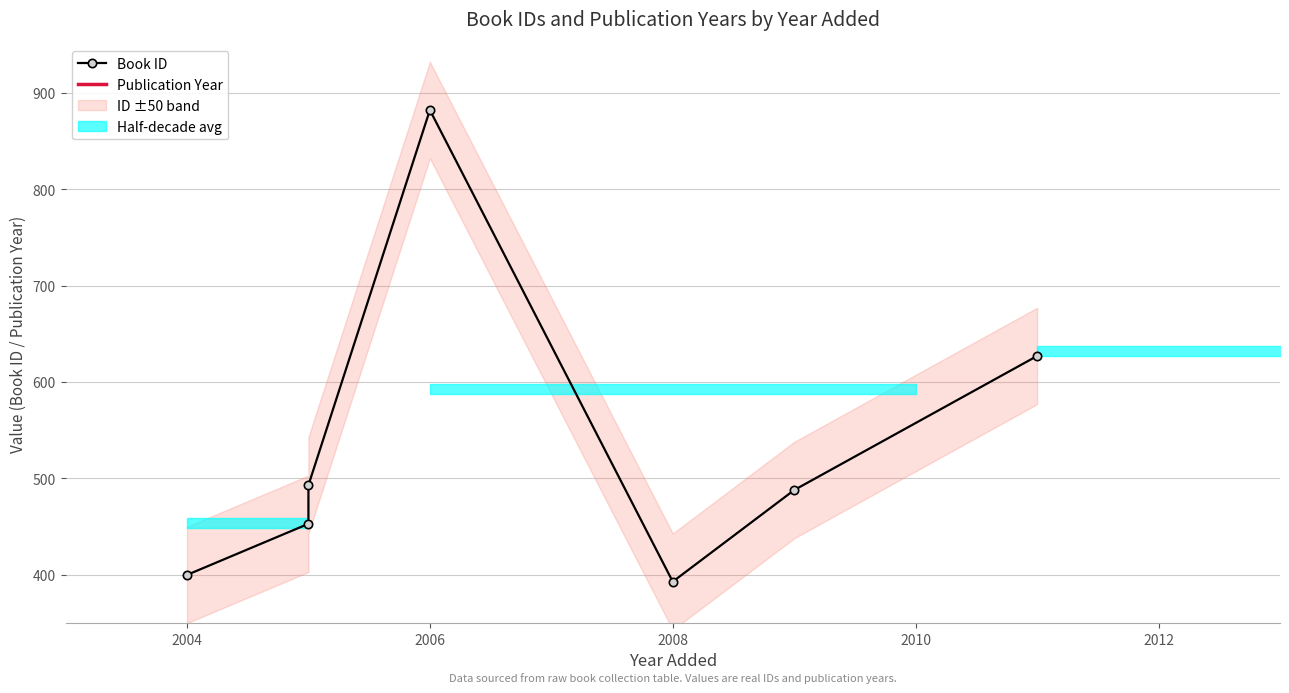

The Publication Year series shows 2004 at 2004. True or false?

True